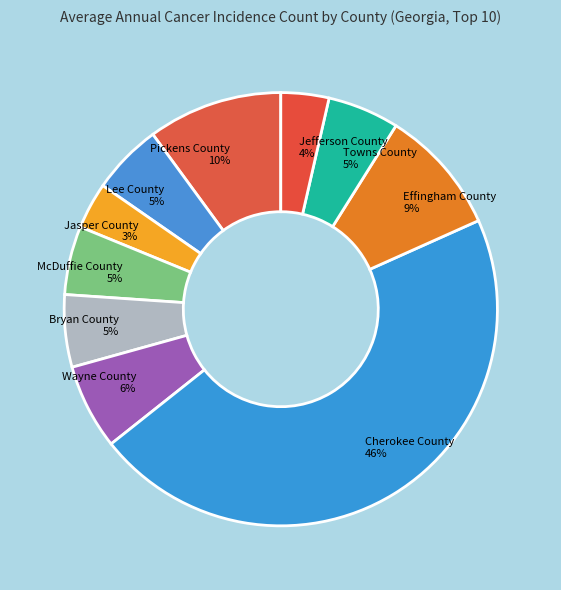

To the nearest percent, what is the difference between the McDuffie County 5% and Jasper County 3% slice percentages?

2%